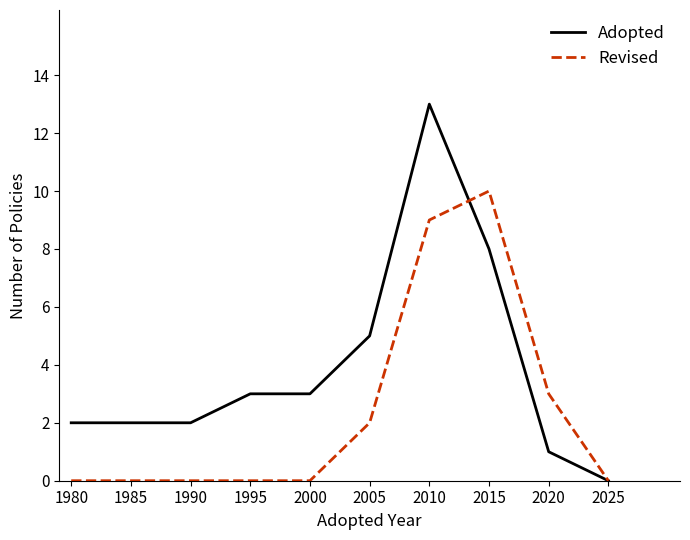

List the series in order of their peak value, lowest first.

Revised, Adopted